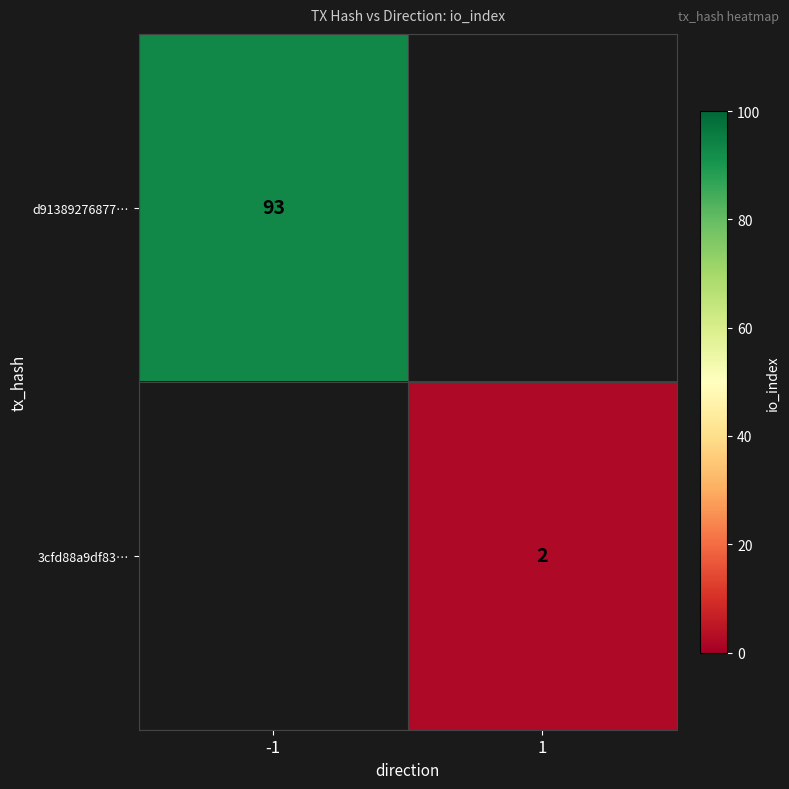

True or false: 3cfd88a9df83… has a value of 2 at 1.

True